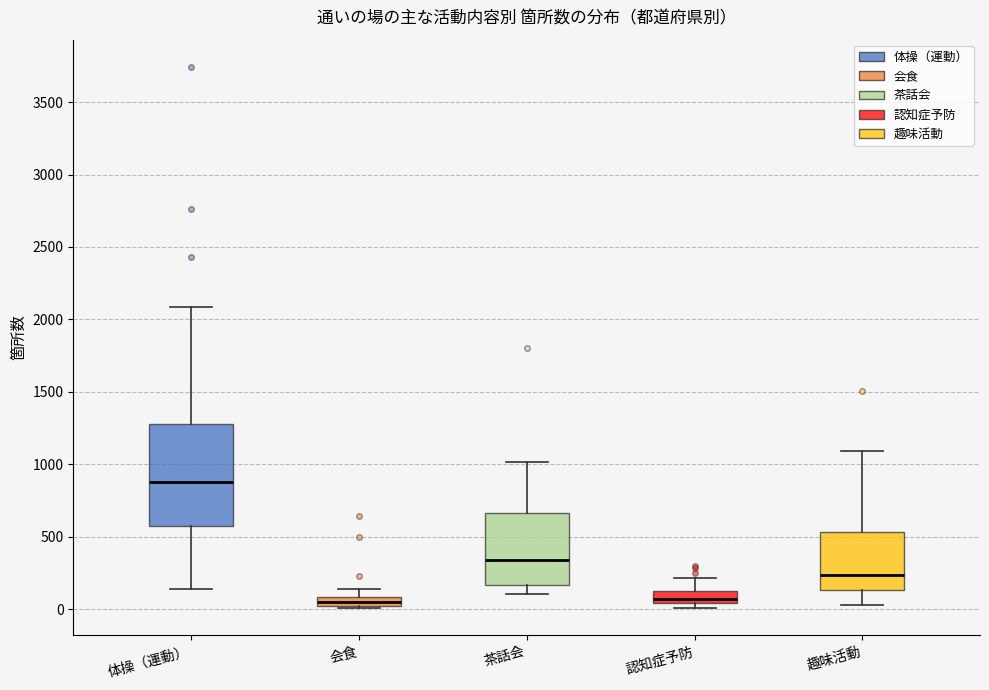

Where does the median line of the box for 会食 sit on the y-axis? The values are not printed on the chart, so give them approximately, as read against the axis.

50